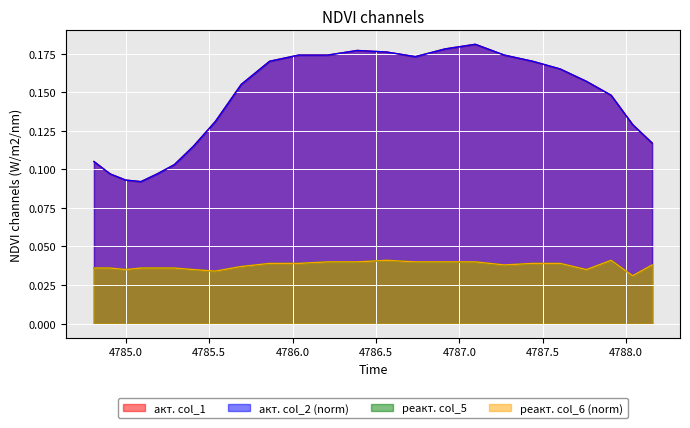

Does the chart display data point markers on the line(s)?

No